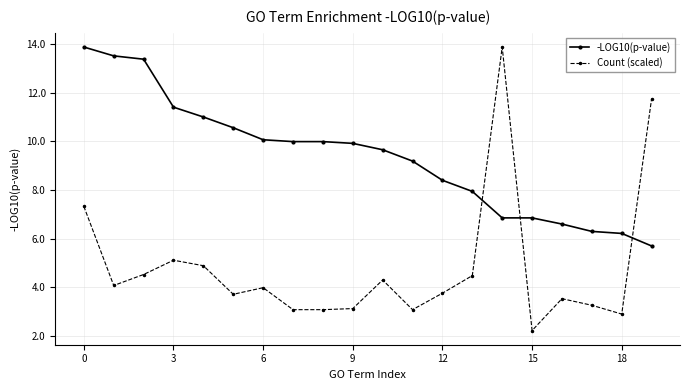

Which series ends up on top after the final intersection of -LOG10(p-value) and Count (scaled)?

Count (scaled)